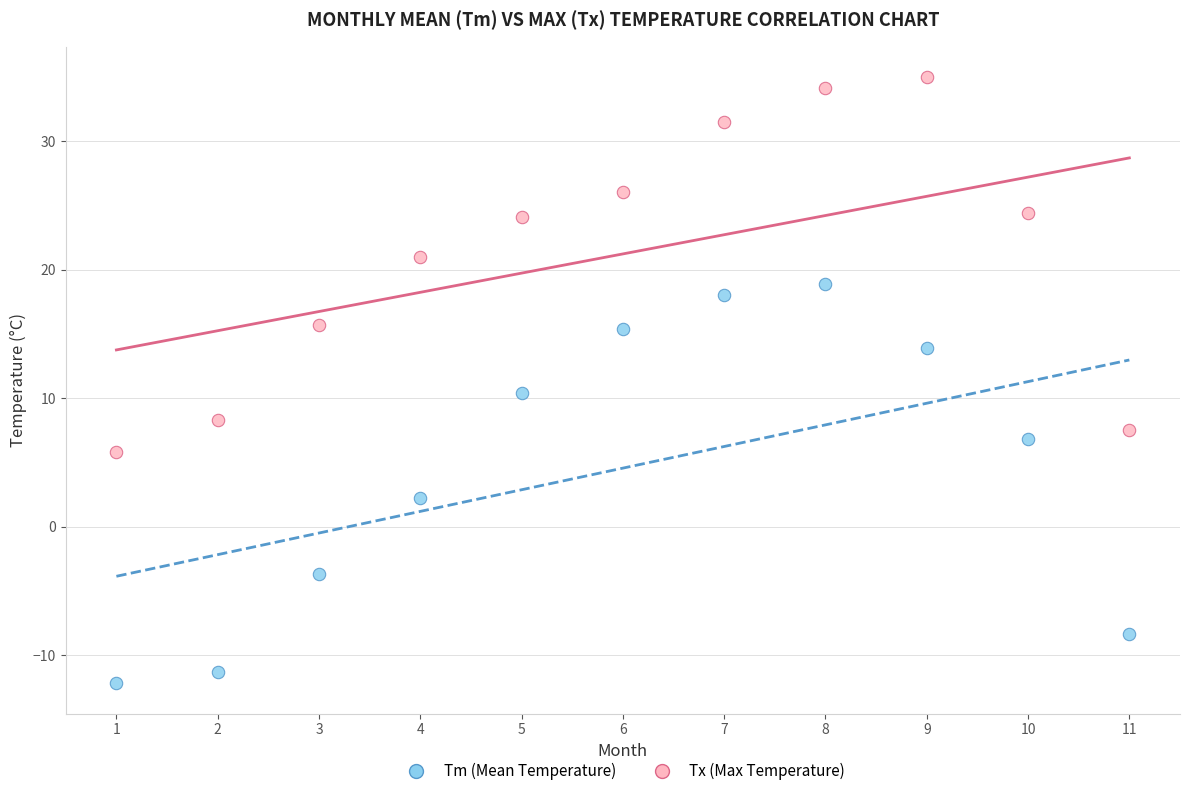

Which series contains the highest Y value?

Tx (Max Temperature)